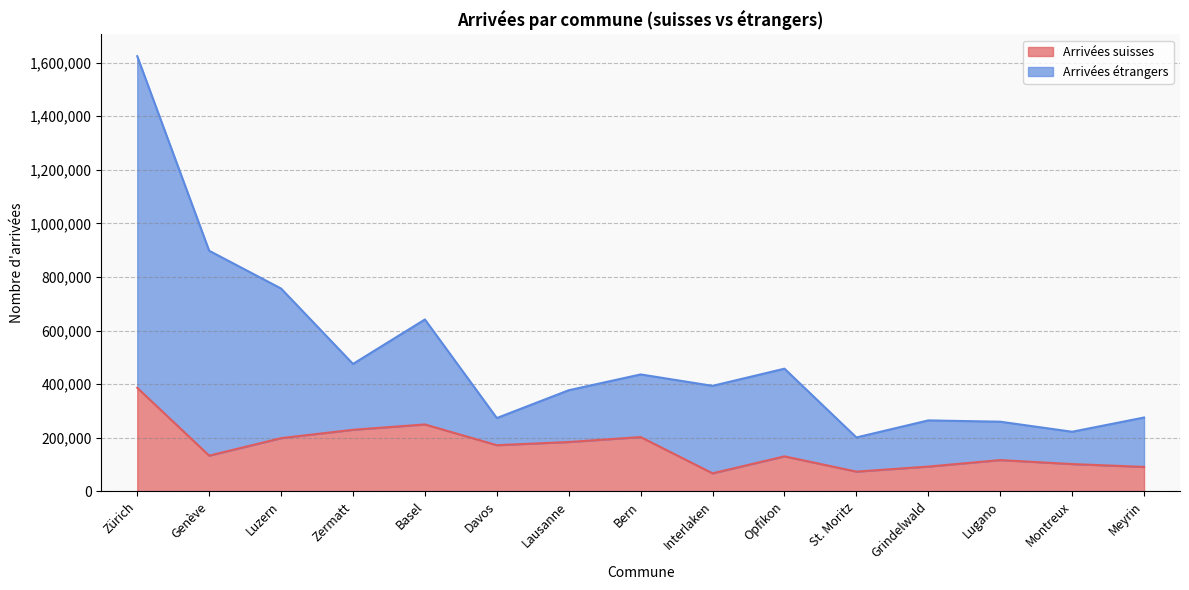

At how many categories does at least one series exceed 480546?

4